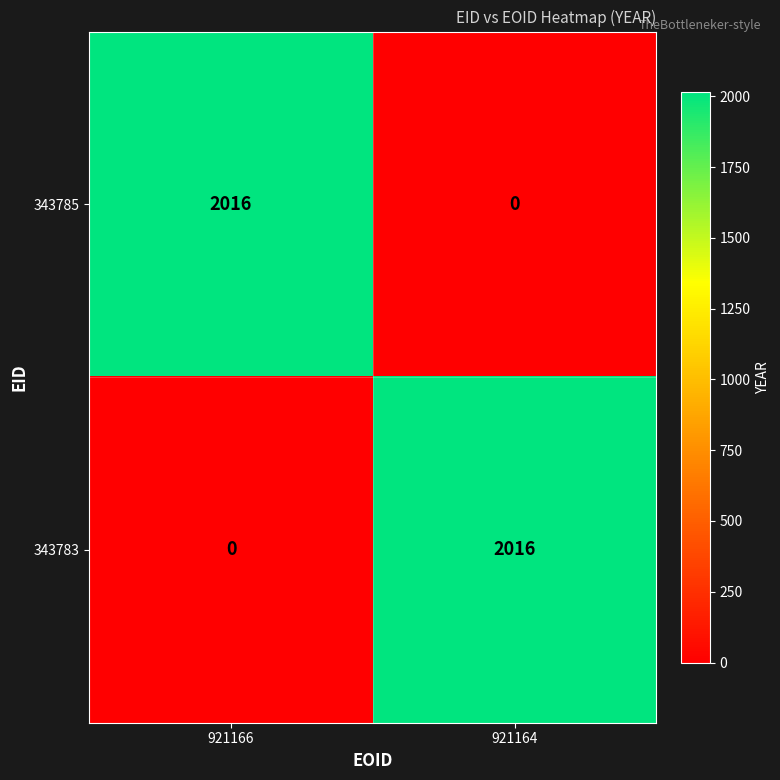

Reading right to left, what are all the values shown in this chart?

343785: 0	2016
343783: 2016	0